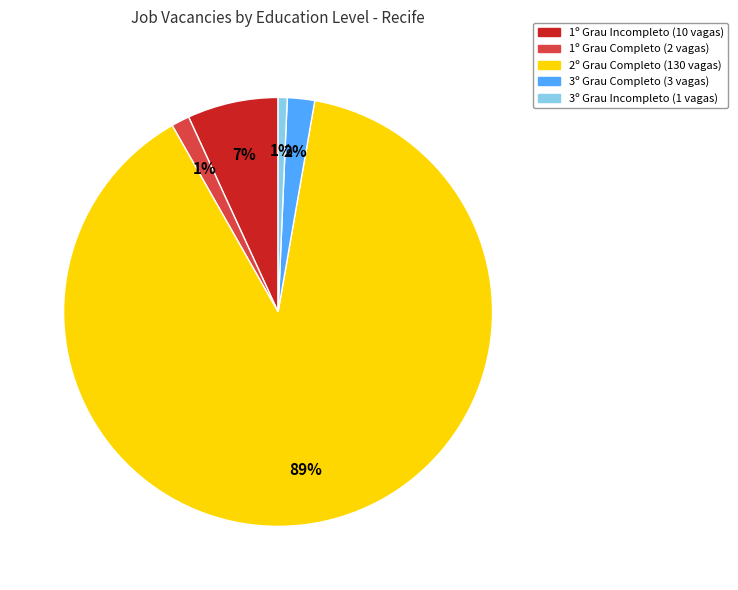

Which has a higher value, 2º Grau Completo or 1º Grau Completo?

2º Grau Completo